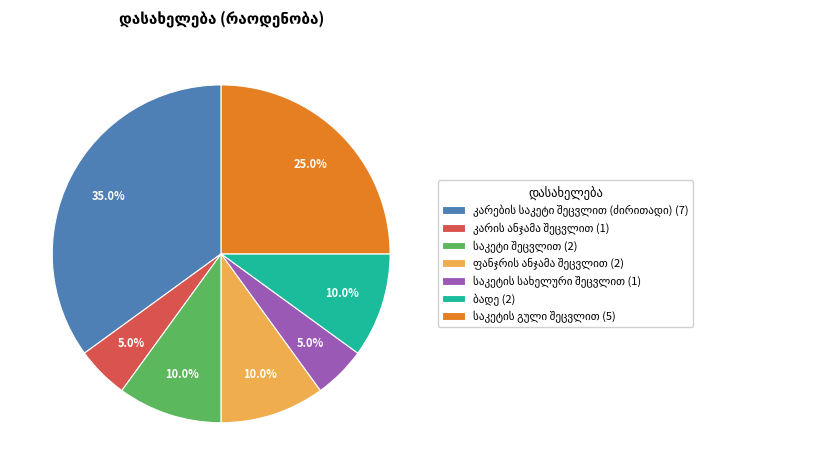

Count the number of slices in the pie.

7